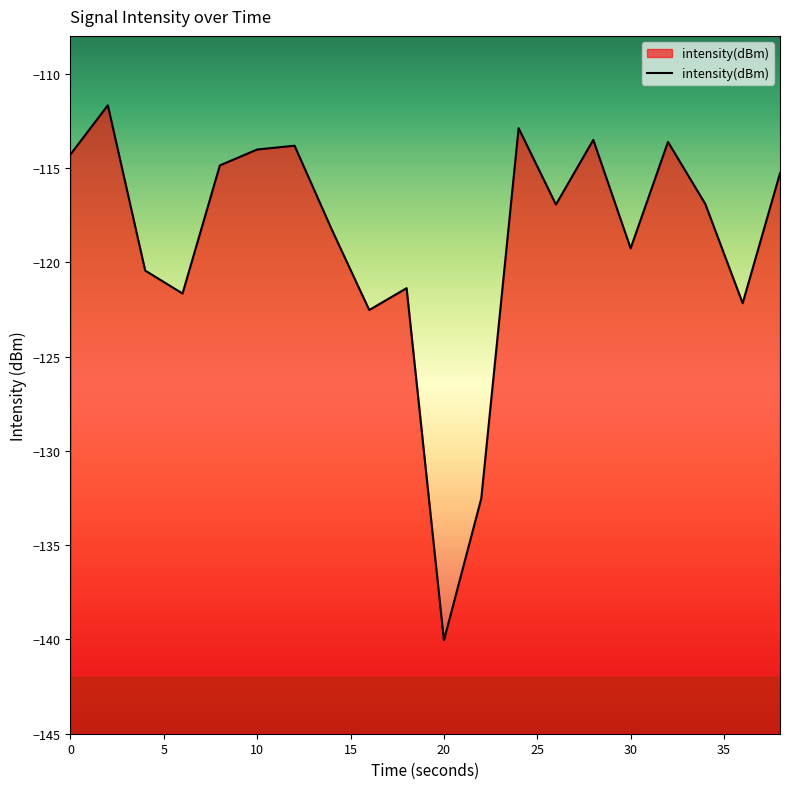

What is the average value?

-118.8